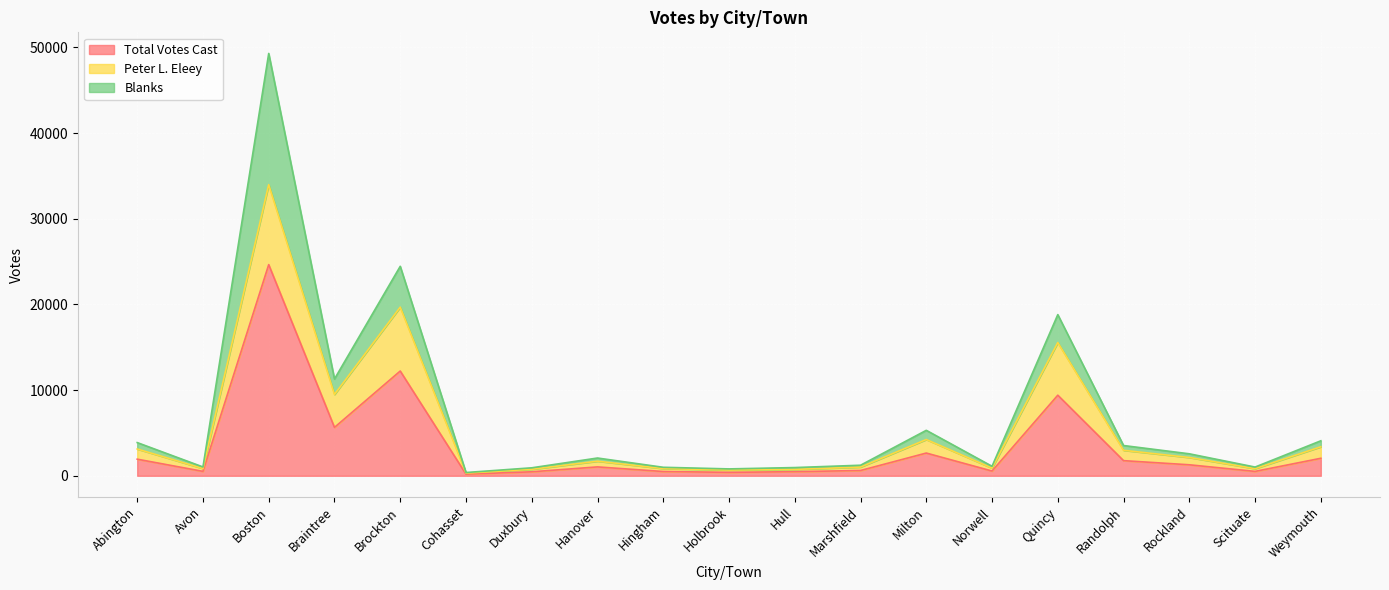

What is the highest value of the Total Votes Cast series?

24643